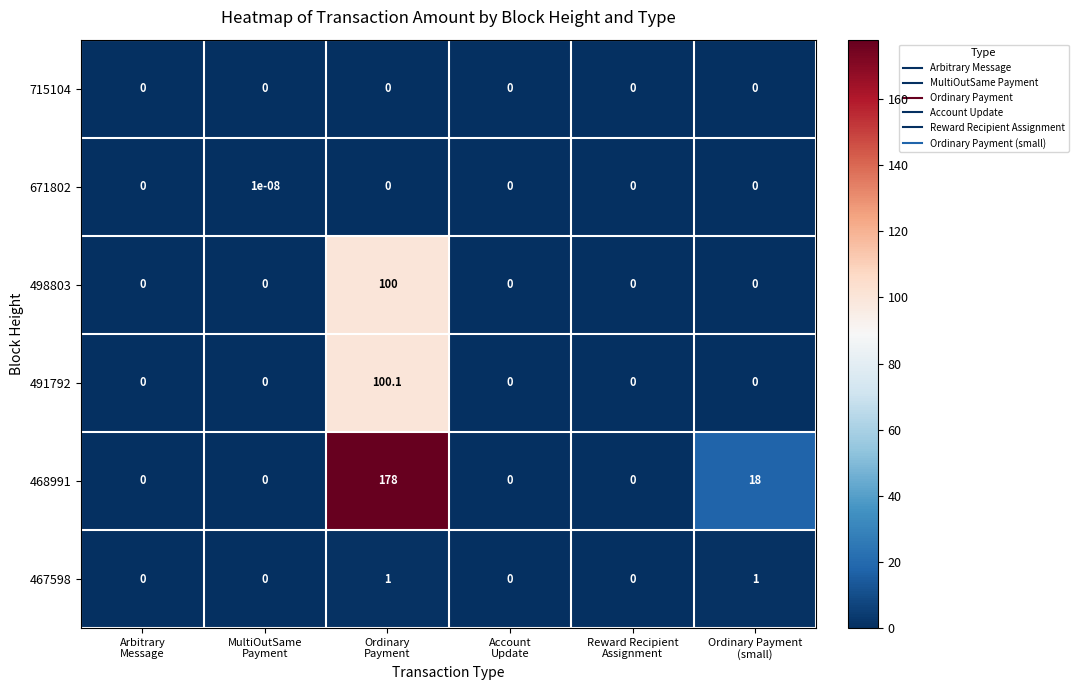

How many 671802 values are between 0 and 1?

6